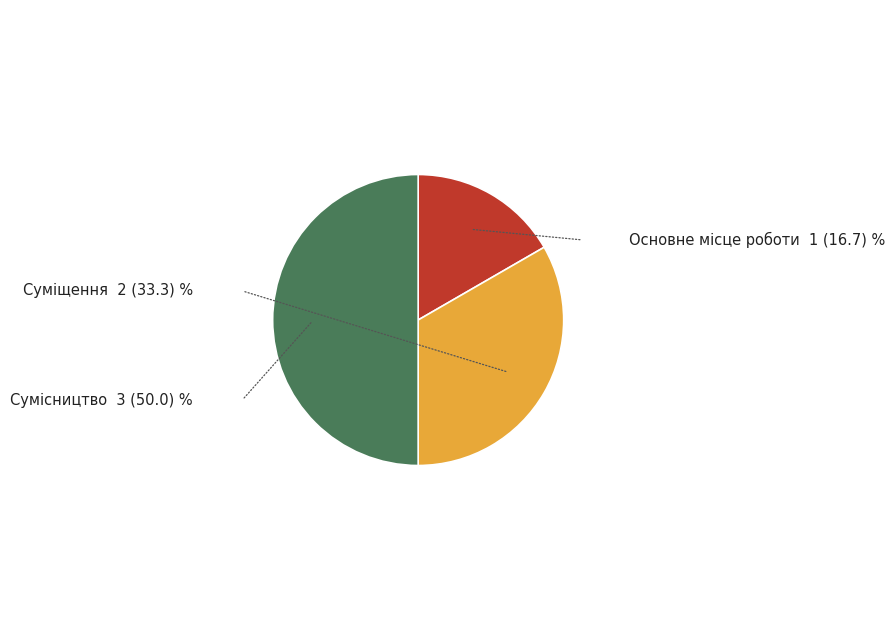

How many segments does this pie chart have?

3